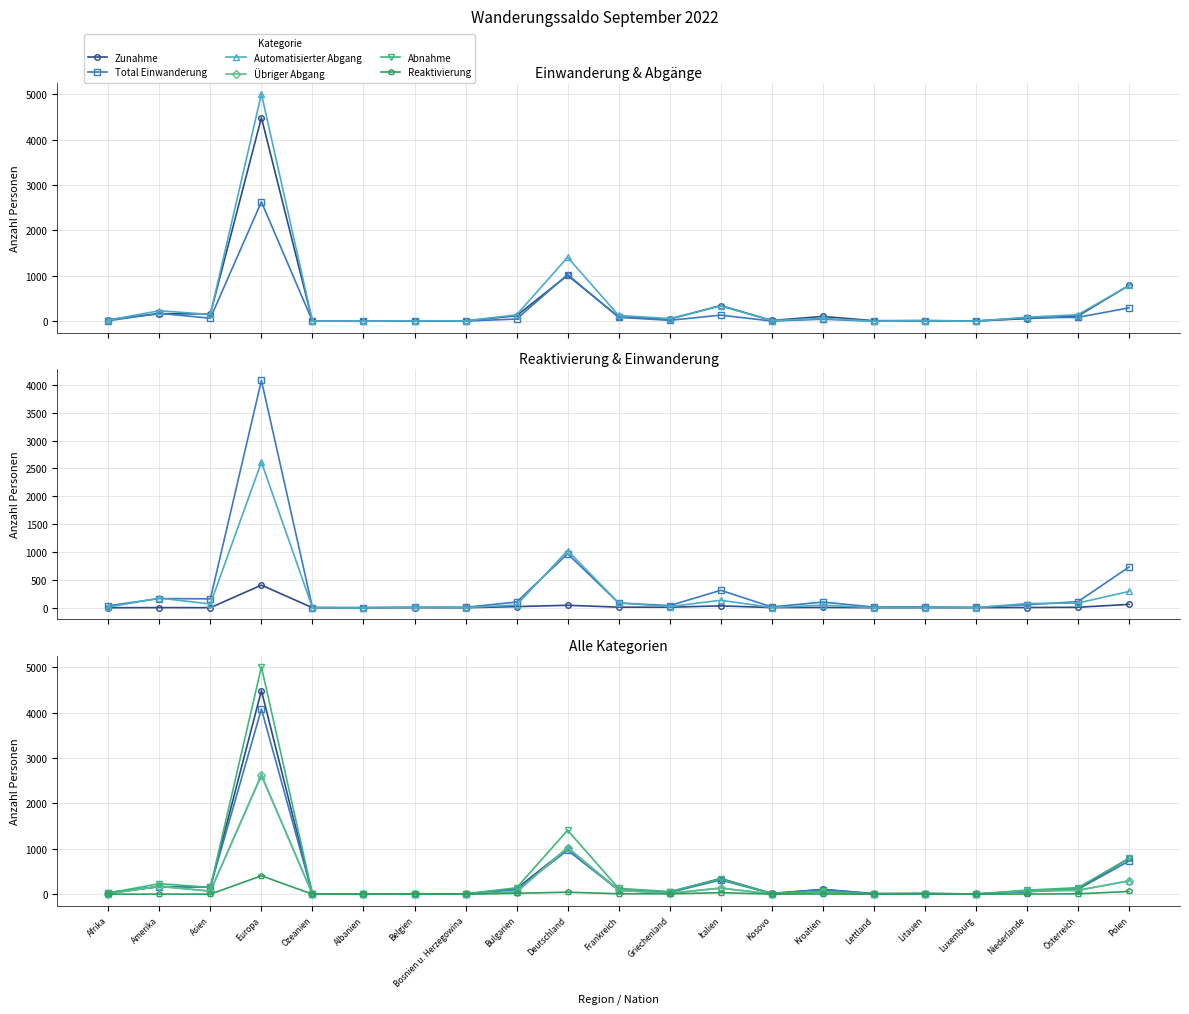

True or false: Reaktivierung has a value of 9 at Griechenland.

True